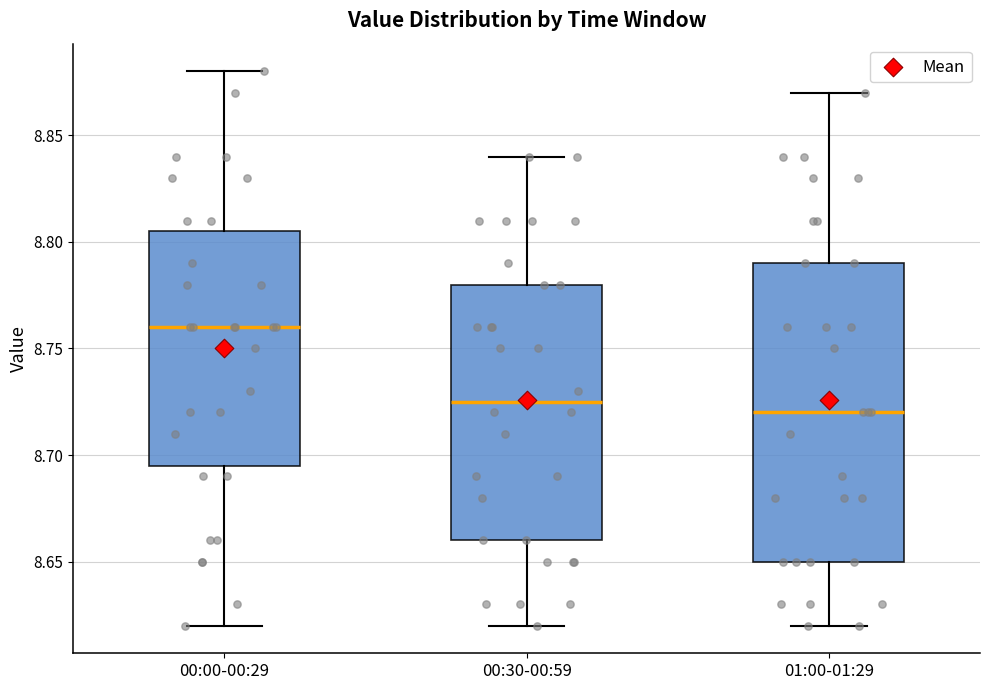

Where does the upper whisker of the box for 00:00-00:29 end on the y-axis? The values are not printed on the chart, so give them approximately, as read against the axis.

8.880